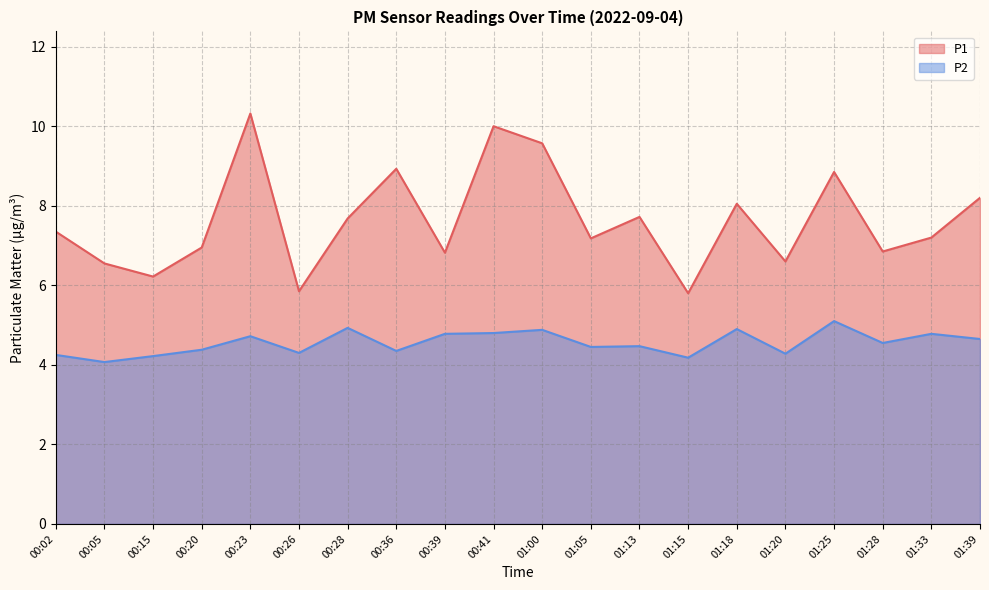

What are all the series names shown in the legend?

P1, P2